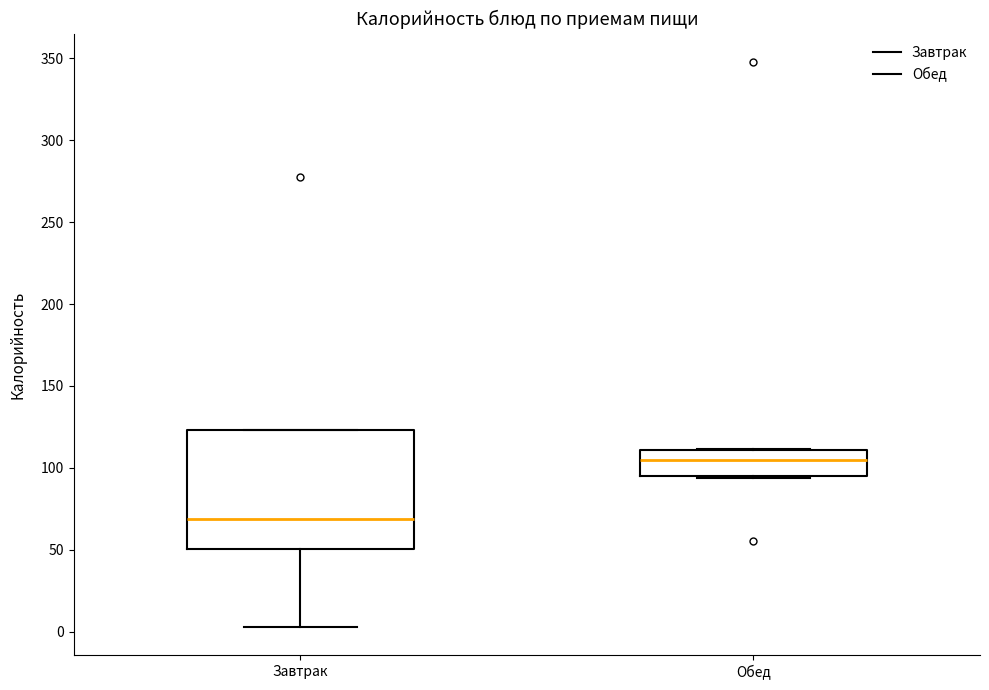

Reading left to right, read every box against the y-axis: the position of its median line, the range the box covers, and the ends of its whiskers. The values are not printed on the chart, so give them approximately, as read against the axis.

Завтрак: median 70, box 50 to 125, whiskers 5 to 125
Обед: median 105, box 95 to 110, whiskers 95 to 110